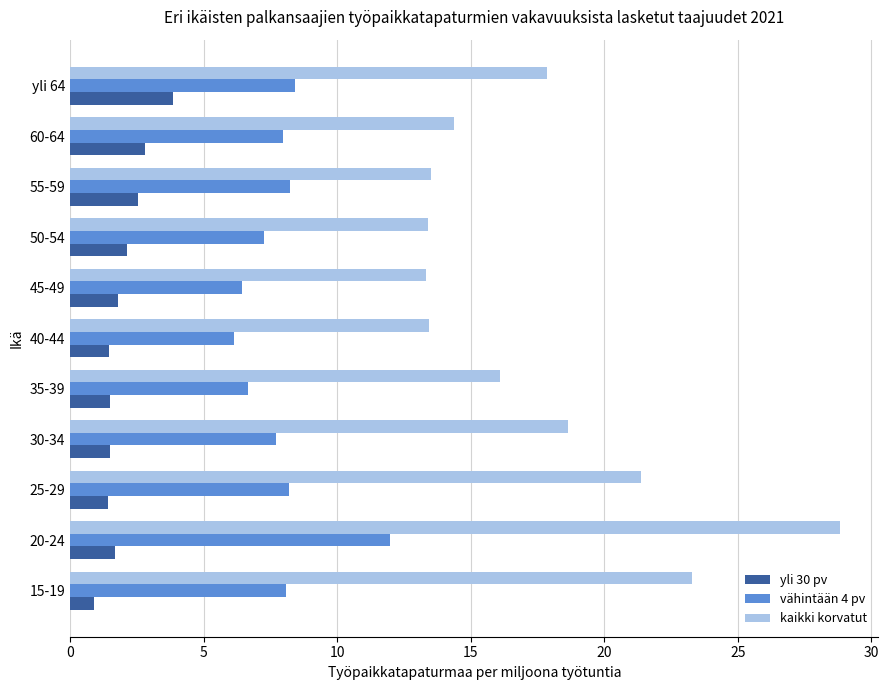

At which category is the sum across all series the highest?

20-24